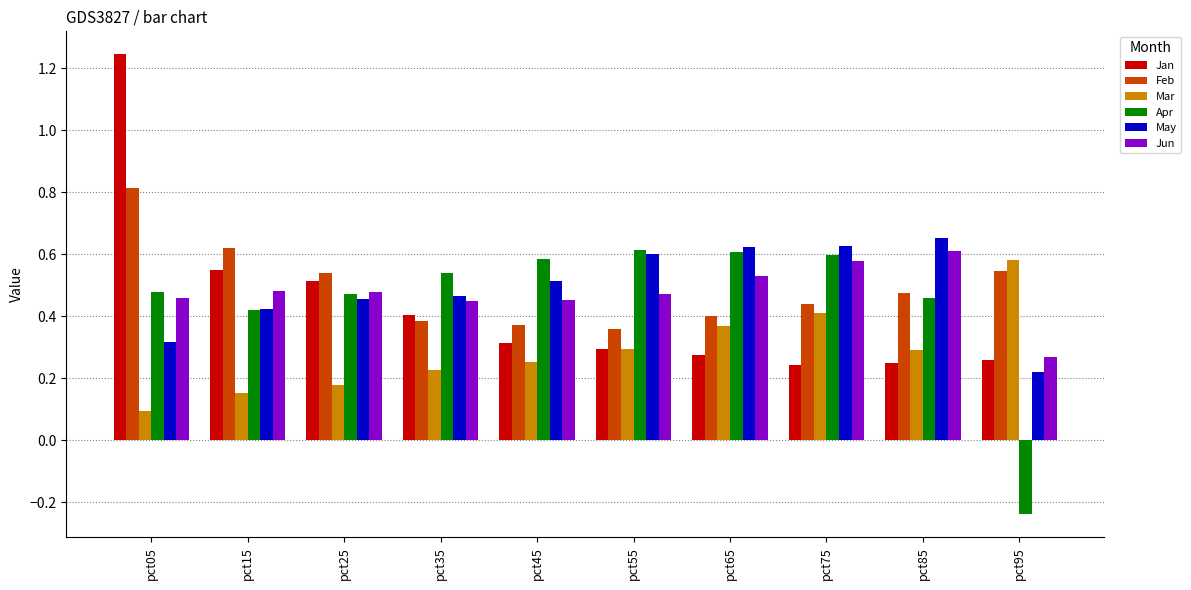

Is it true that Mar equals 0.6 at pct95?

True